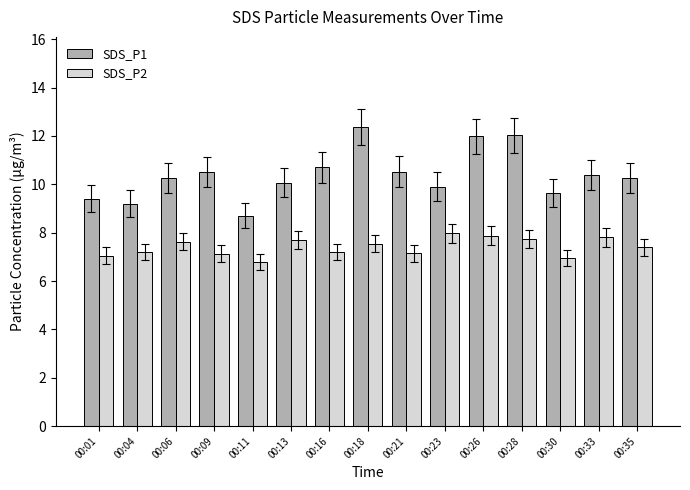

What is the value of the SDS_P2 bar at the 5th from the left?

6.8